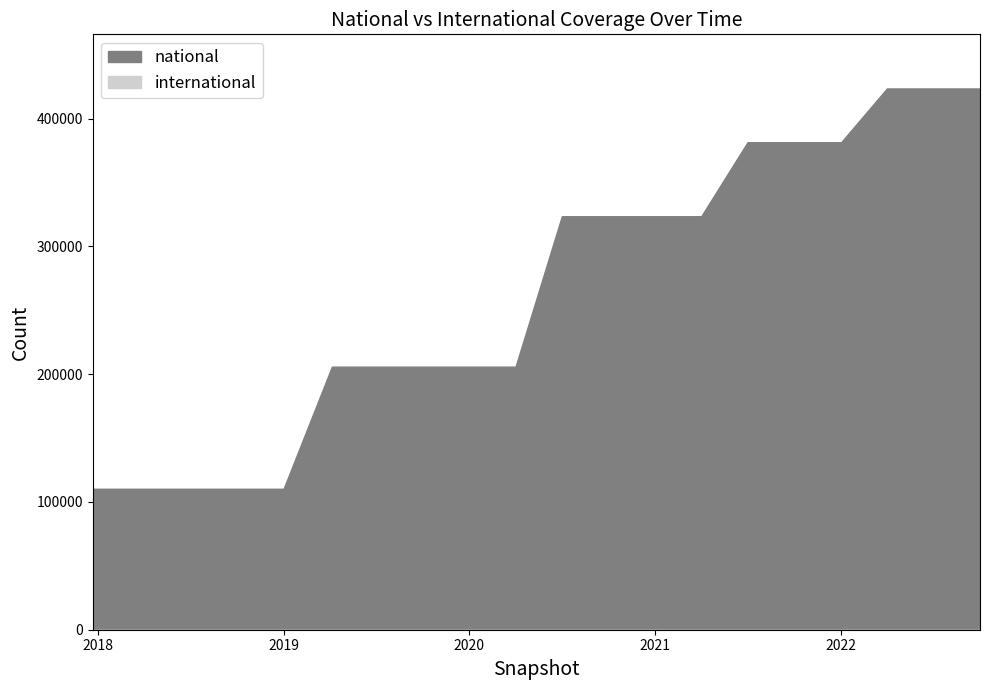

What is the difference between the highest and lowest values at 2022-10-01?

423594